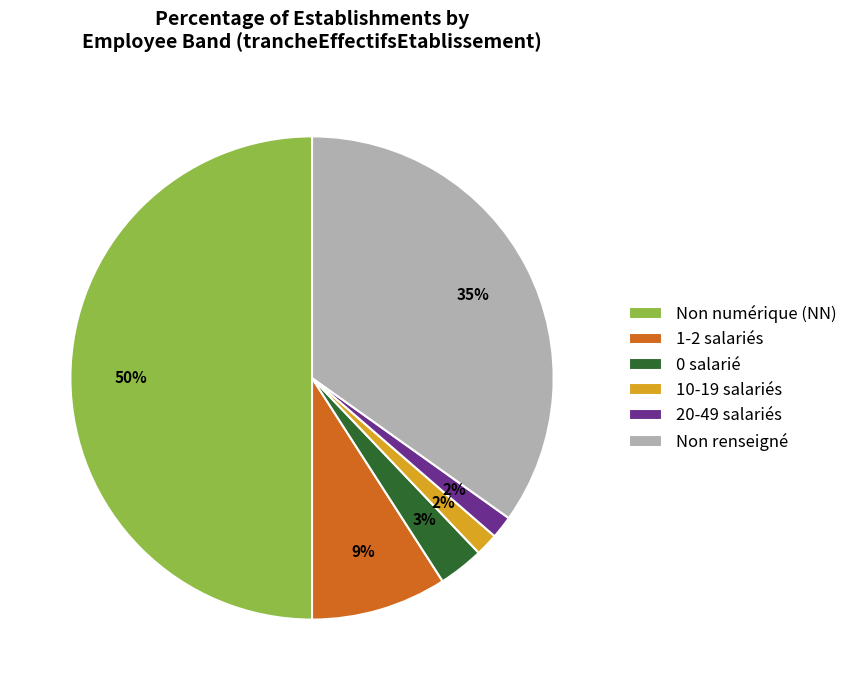

Which slice is the largest?

Non numérique (NN)